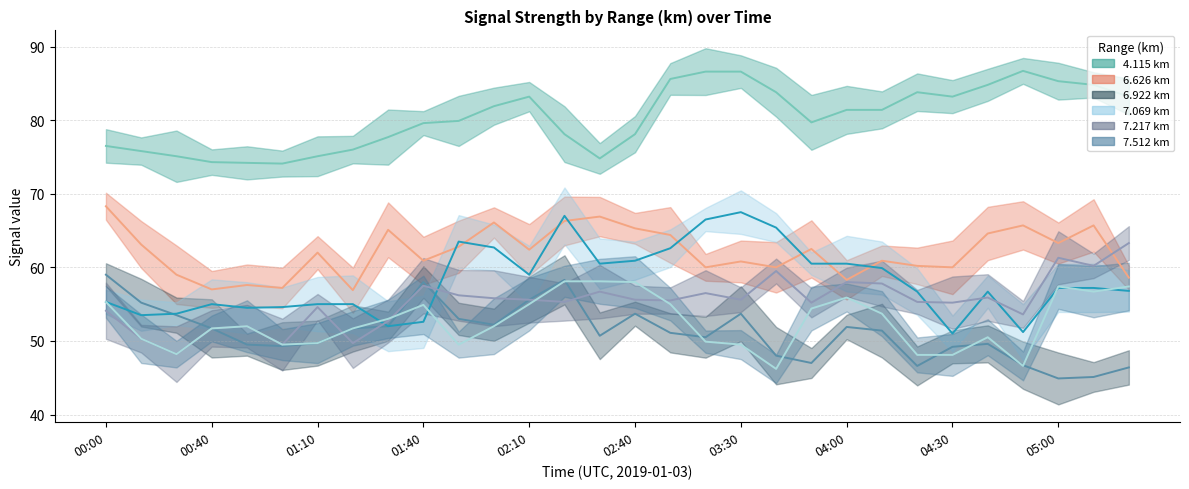

What is the sum of all 6.922 (mean) values?

1535.2